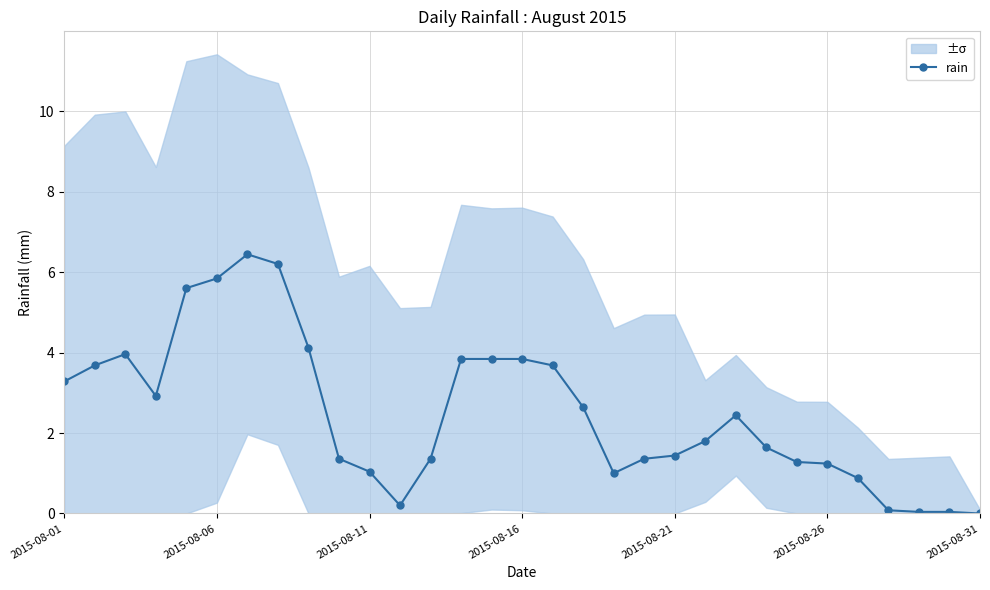

True or false: the data has more than 1 interior local peaks.

True